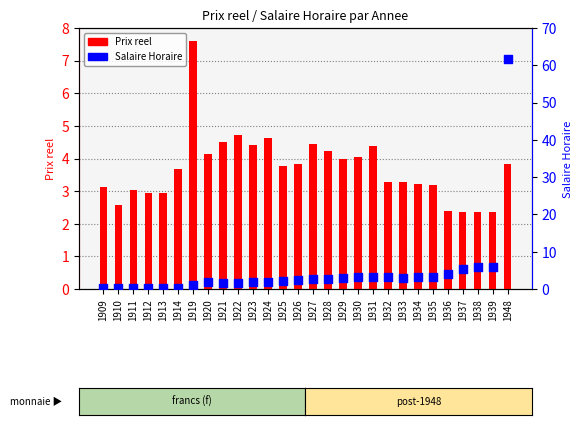

Which series reaches the maximum Y coordinate?

Salaire Horaire